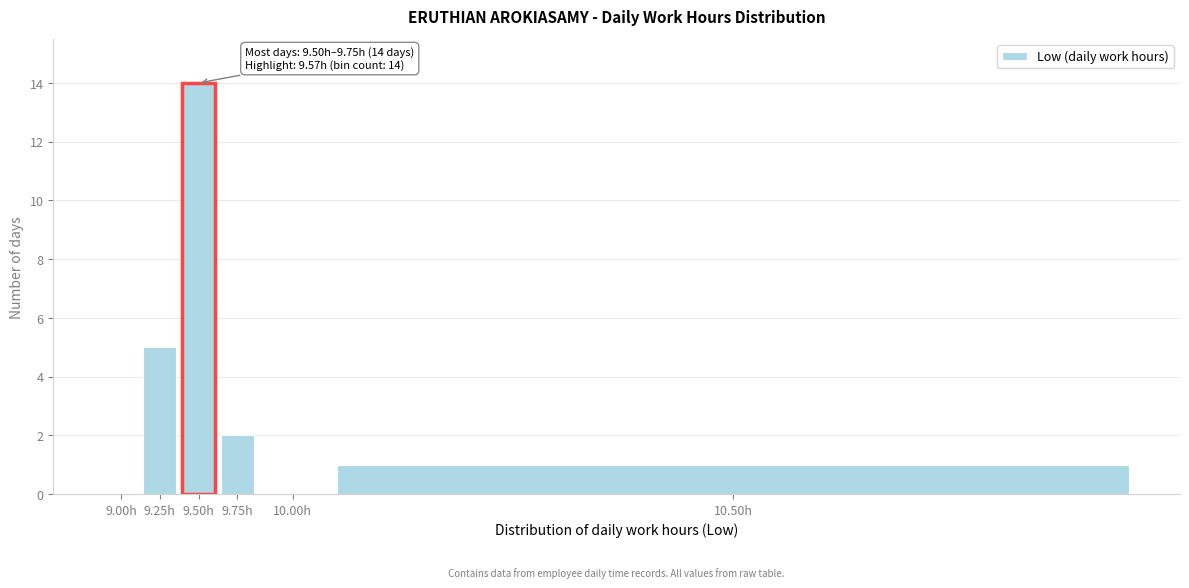

Reading left to right, list all the values displayed in this chart.

9.00h=0	9.25h=5	9.50h=14	9.75h=2	10.00h=0	10.50h=1